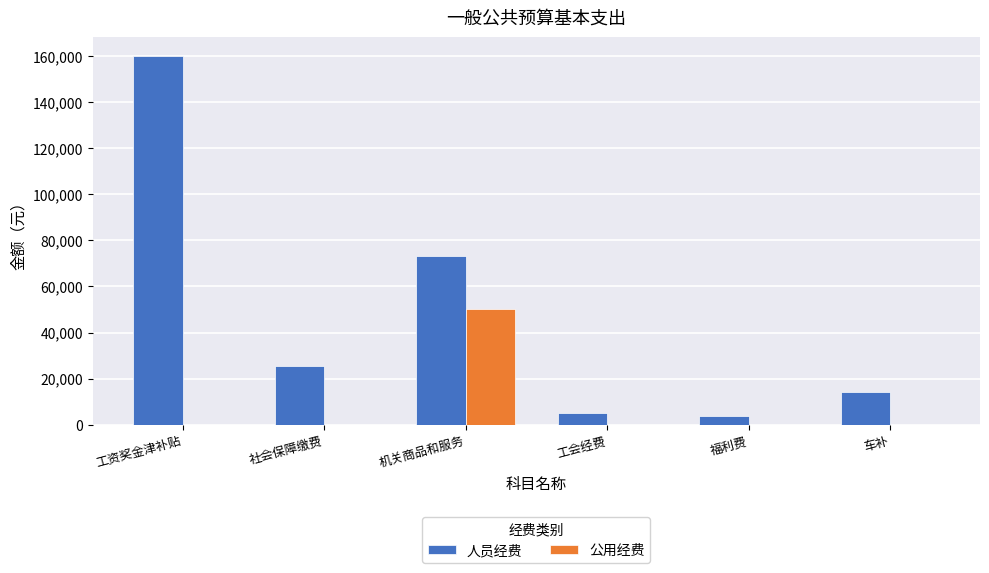

At which category is the sum across all series the highest?

工资奖金津补贴